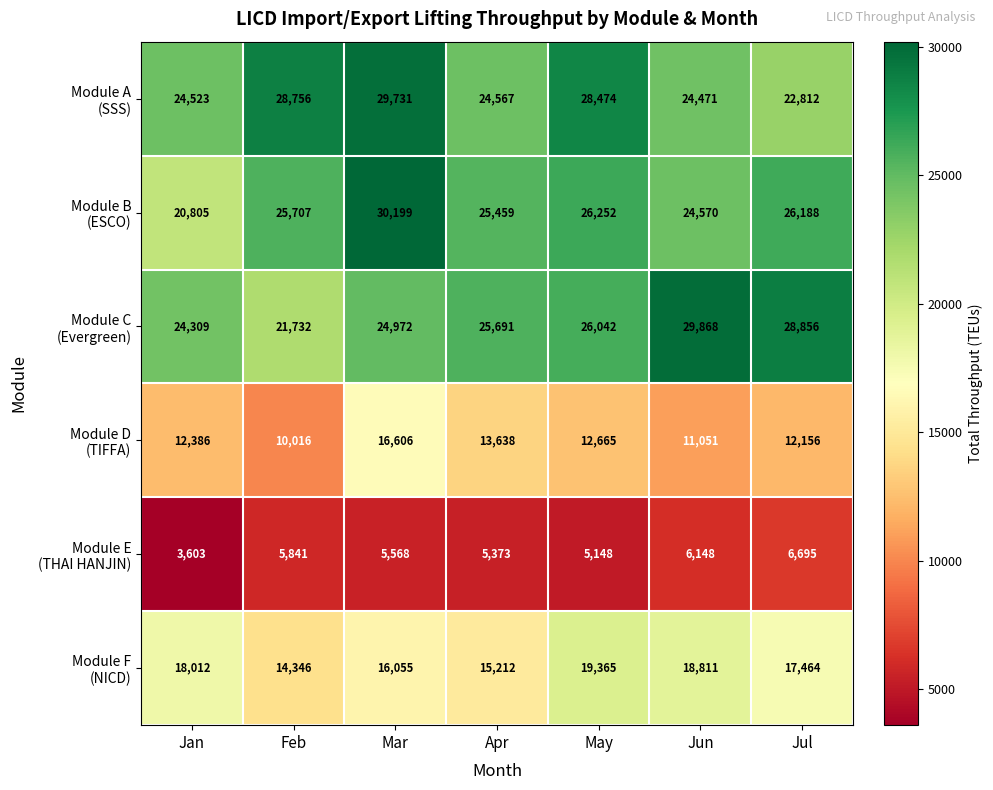

At how many categories does at least one series exceed 18660?

7